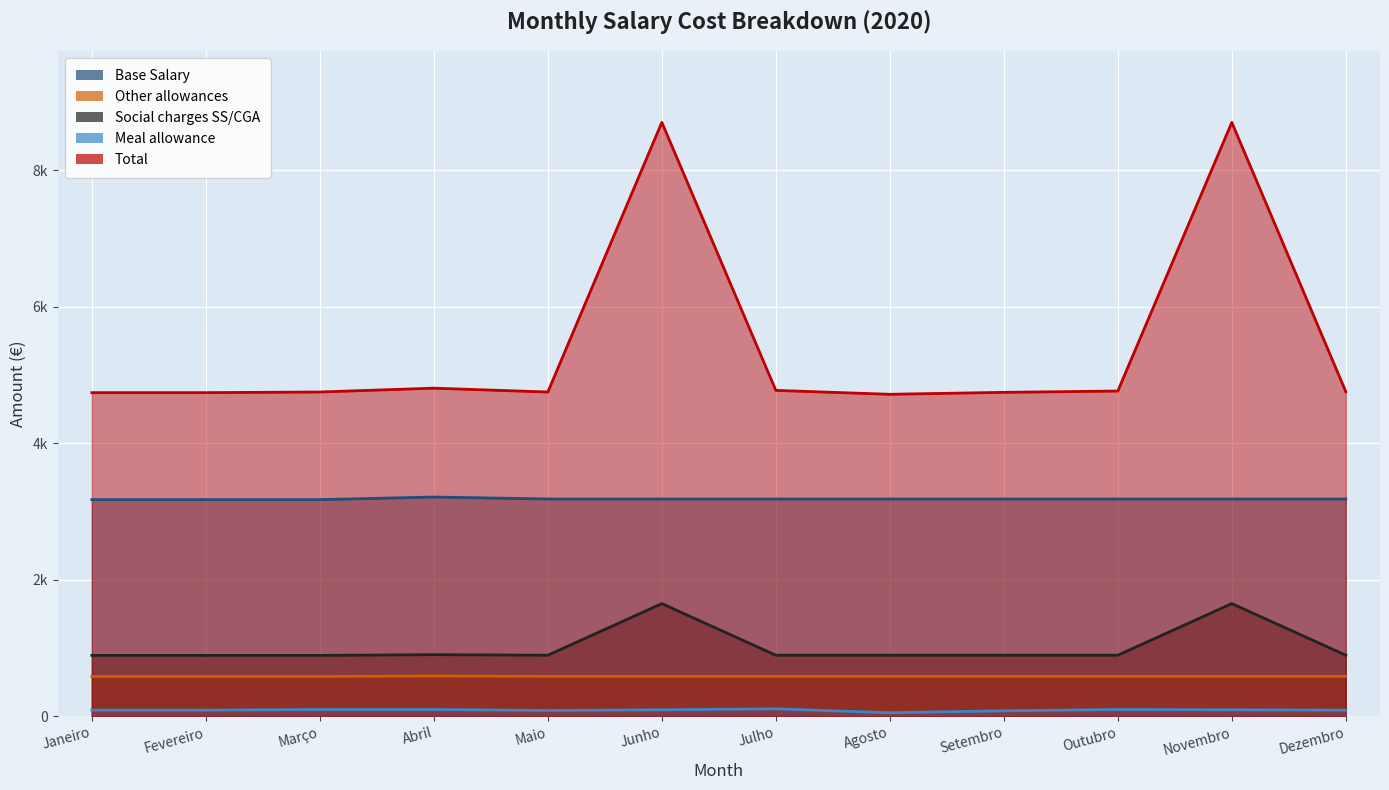

Between Fevereiro and Março, which is larger?

Fevereiro